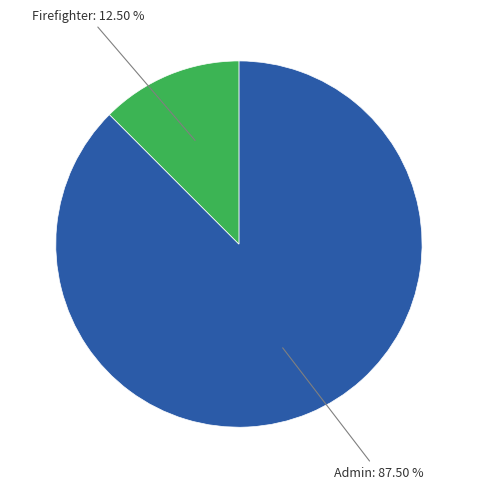

Is there any slice that represents more than half of the pie?

Yes